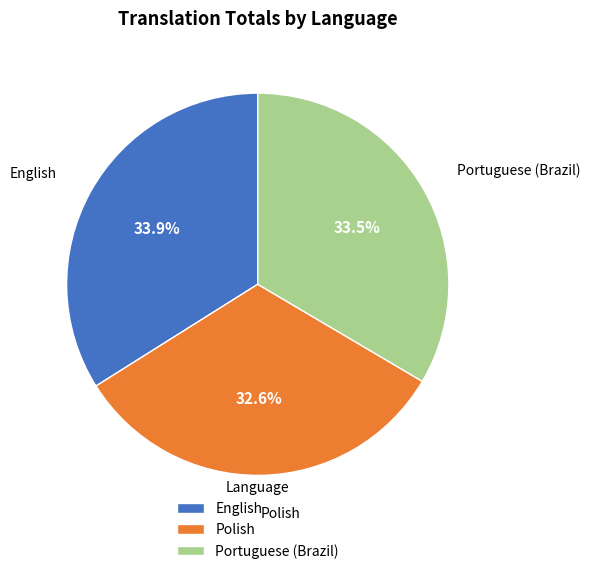

Does English account for over 50% of the chart?

No